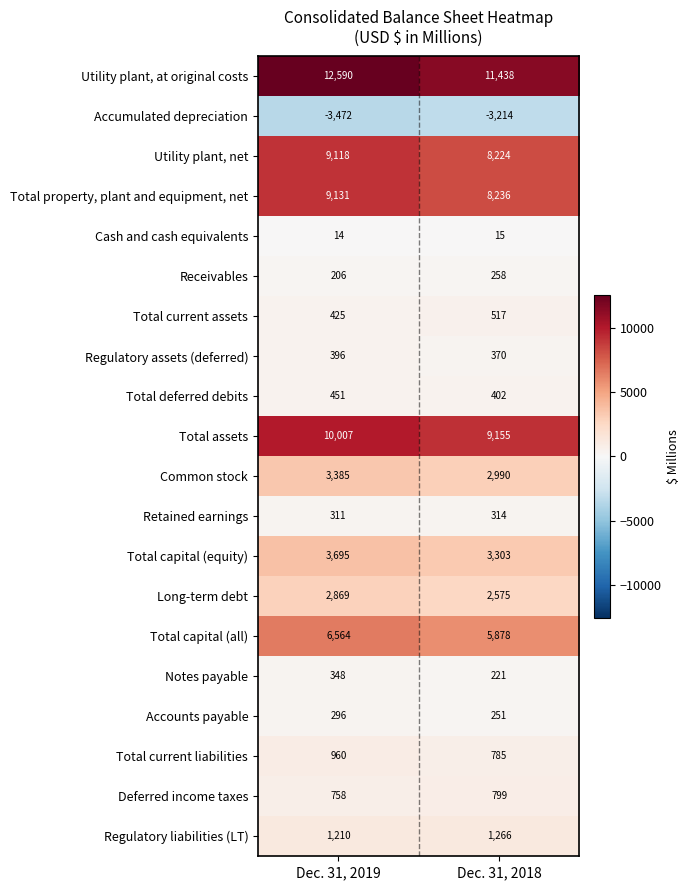

What is the difference between the highest and lowest values at Dec. 31, 2019?

16062